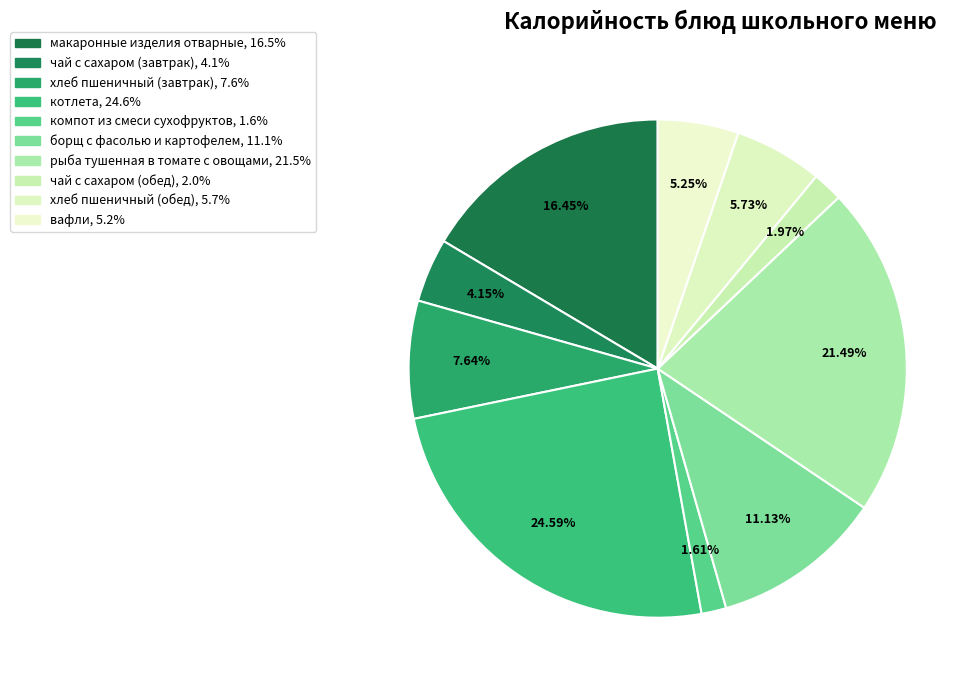

To the nearest percent, what is the average slice percentage?

10%